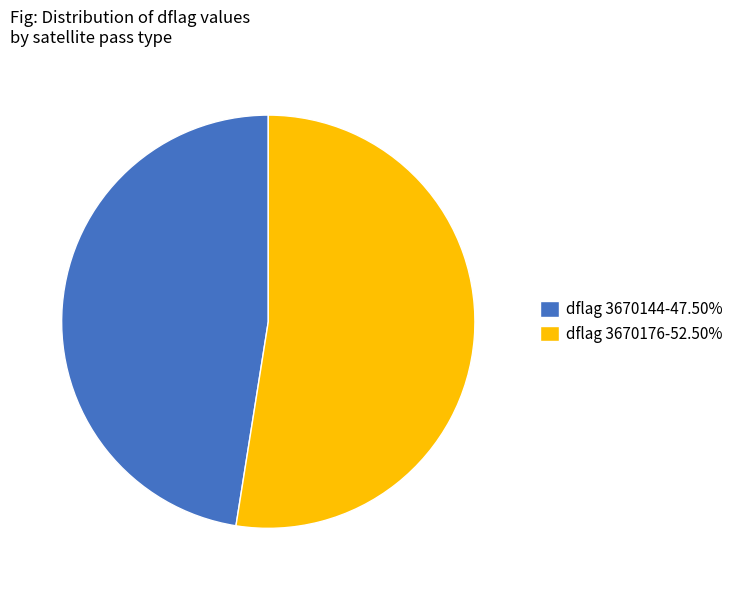

Does any single category account for the majority?

Yes